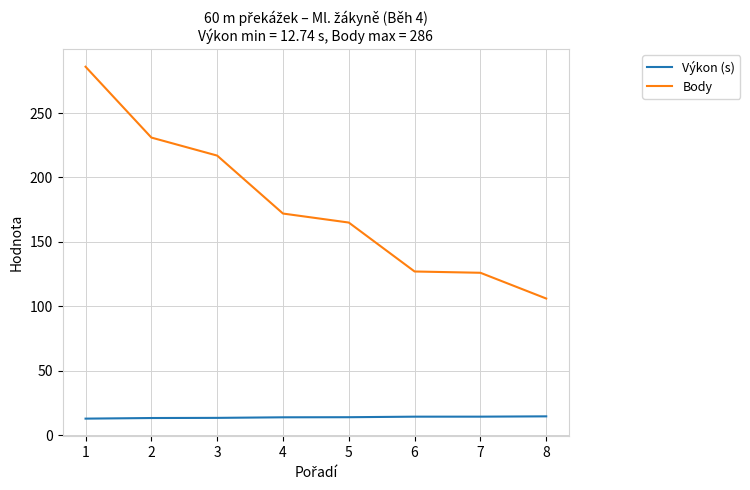

What value does the Body series have at 8?

106.0